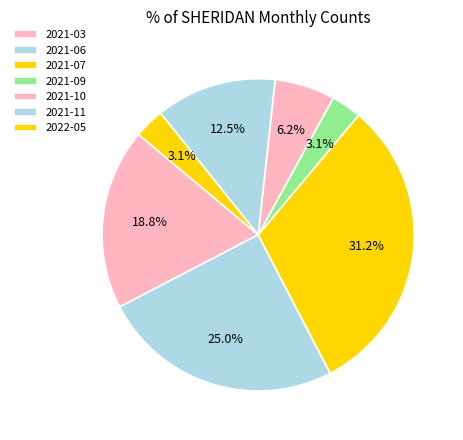

To the nearest percent, what is the difference between the 2021-03 and 2021-11 slice percentages?

6%